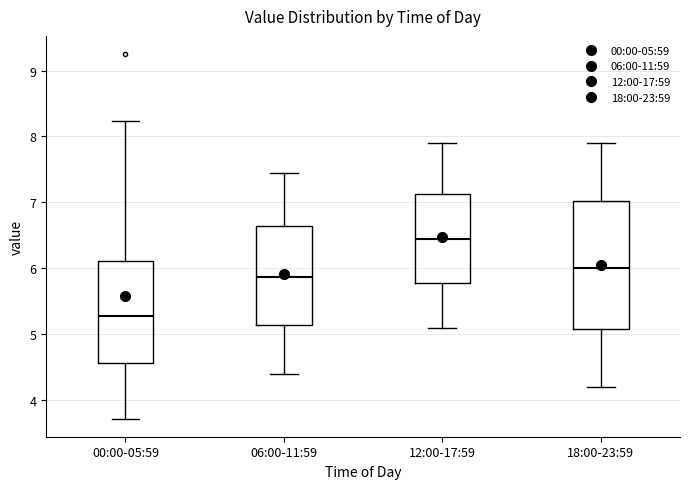

Where does the lower whisker of the box for 06:00-11:59 end on the y-axis? The values are not printed on the chart, so give them approximately, as read against the axis.

4.4